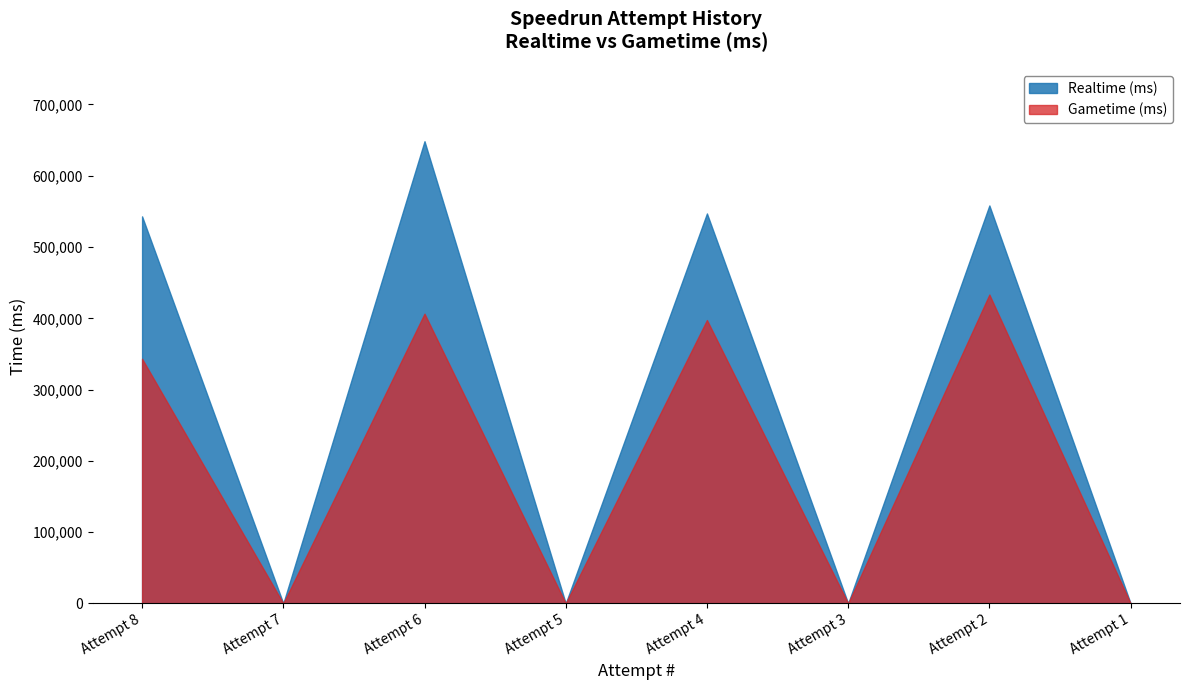

What is the difference between the second highest and second lowest values in the Realtime (ms) series?

558331